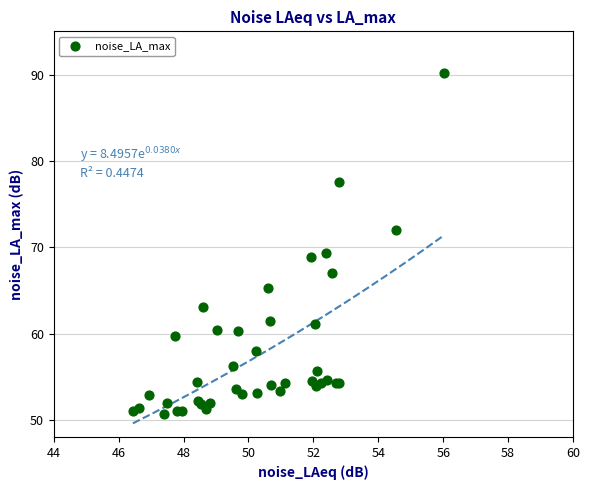

What Y value in the scatter plot is closest to 70?

69.4